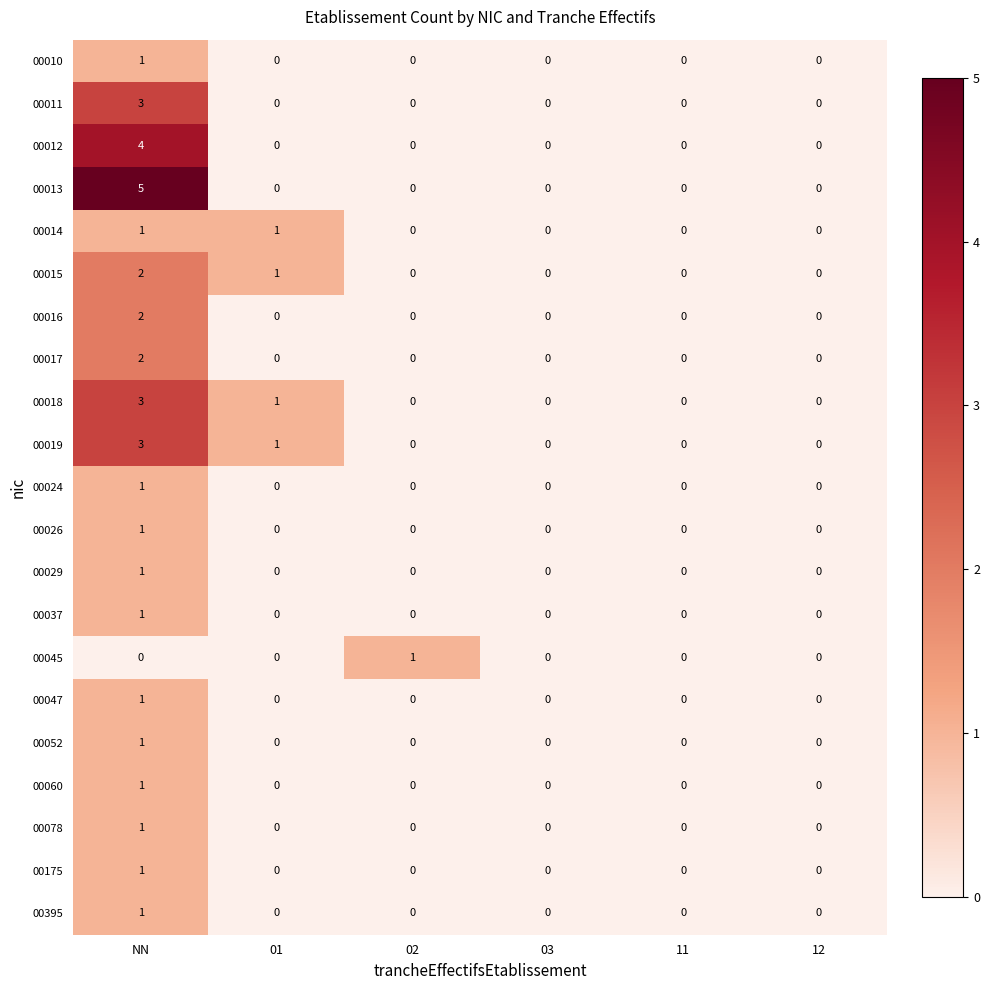

At which category does the chart reach its peak across all series?

NN